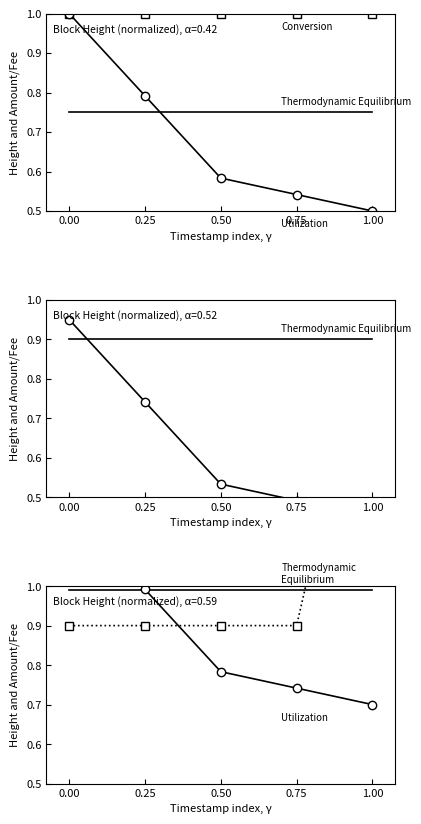

At 1.00, list the series in order from largest to smallest.

Conversion, Thermodynamic
Equilibrium, Thermodynamic Equilibrium, Utilization